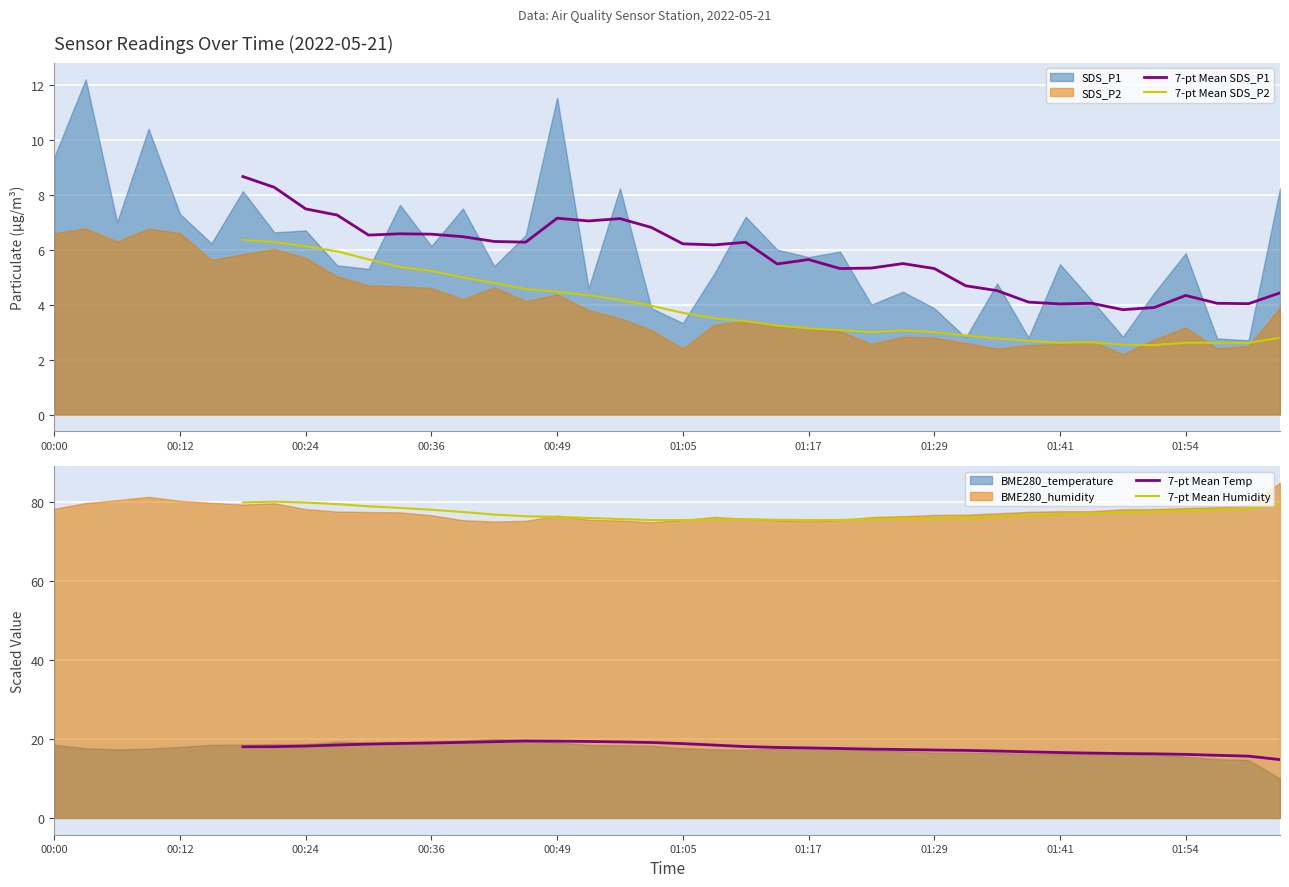

How many interior local valleys does the 7-pt Mean SDS_P1 series have?

9